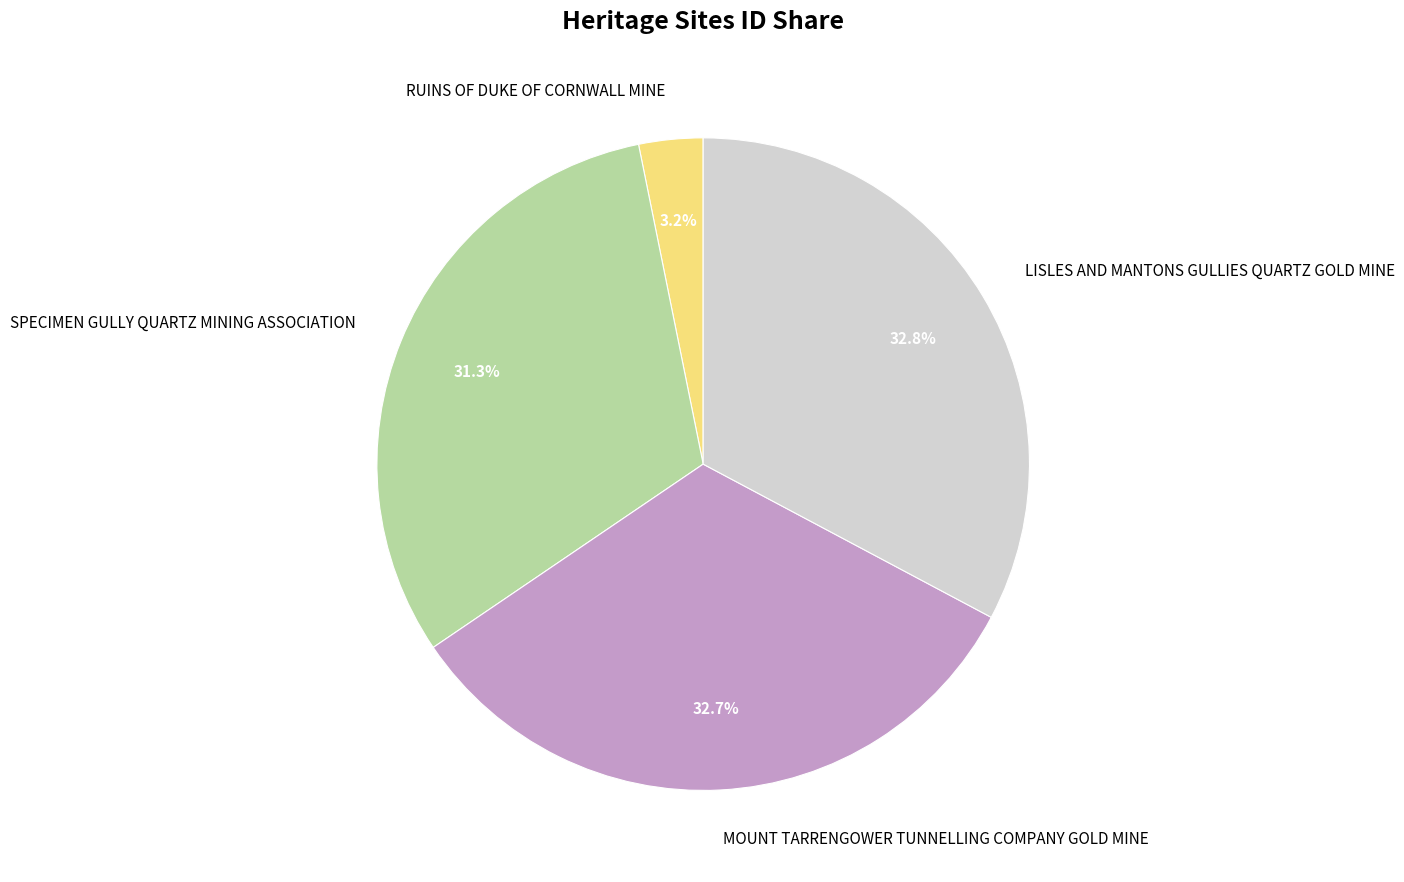

Combined, what portion of the pie is RUINS OF DUKE OF CORNWALL MINE and LISLES AND MANTONS GULLIES QUARTZ GOLD MINE?

36.0%